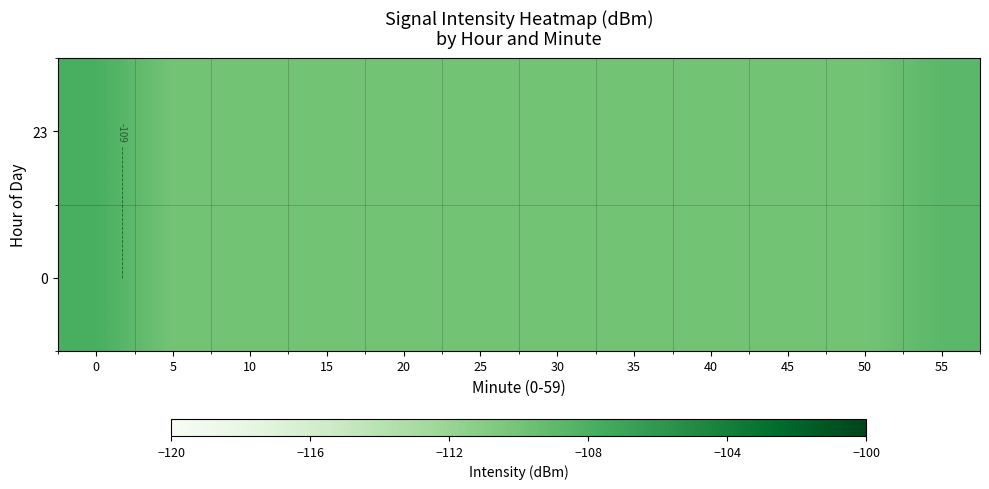

At how many categories does at least one series exceed -108?

1